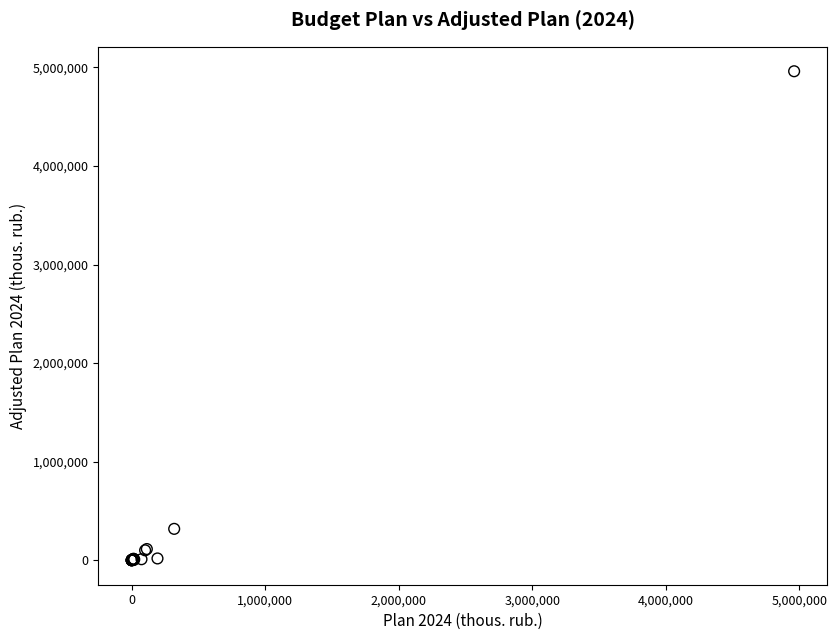

What Y value in the scatter plot is closest to 2480585?

318704.0